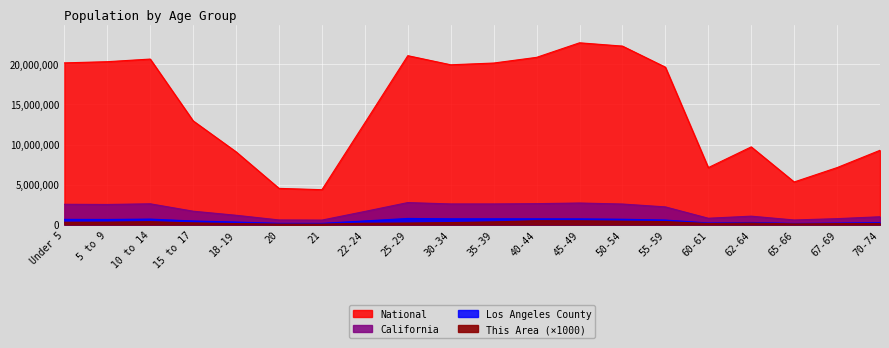

True or false: Los Angeles County has a value of 309750 at 18-19.

True